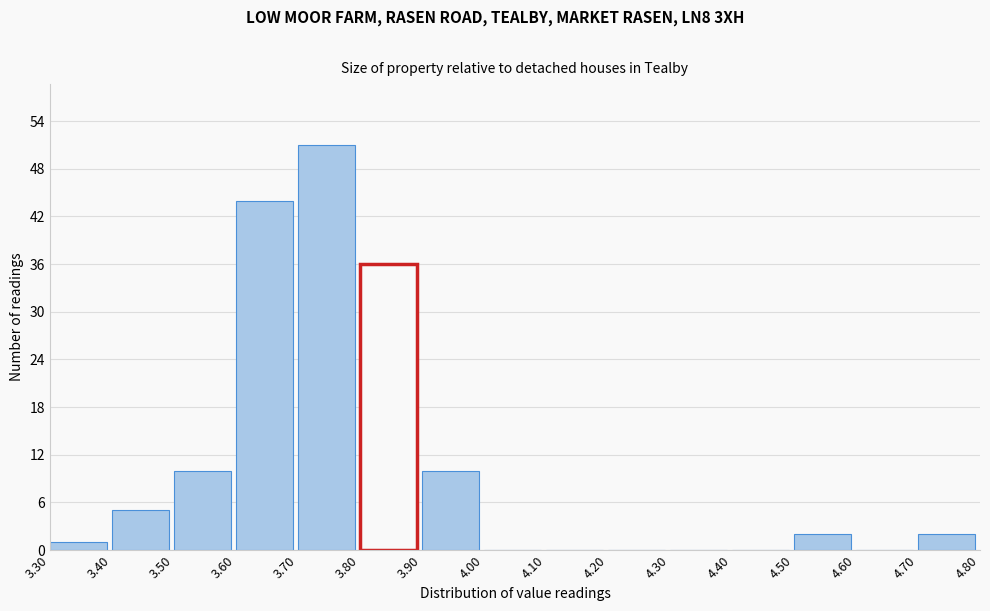

How tall is the bar that spans 3.90 to 4.00 on the x-axis? The values are not printed on the chart, so give them approximately, as read against the axis.

10